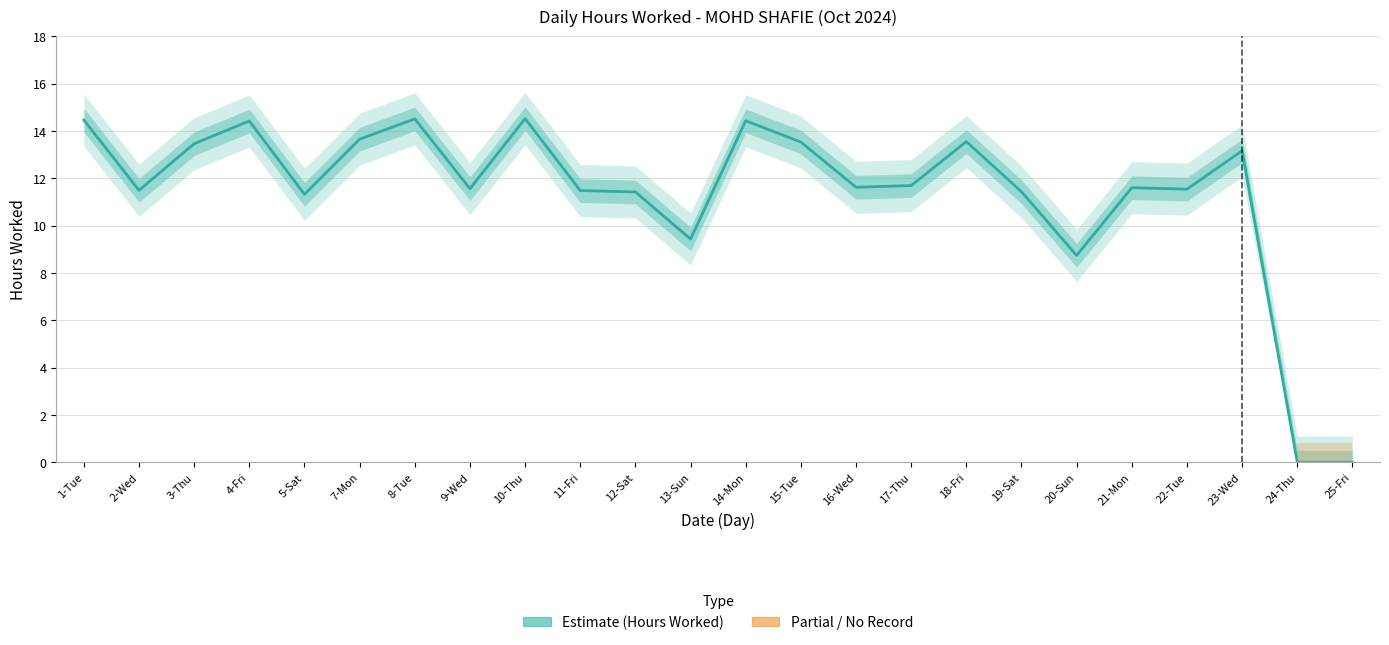

What position from the right is 2-Wed?

23